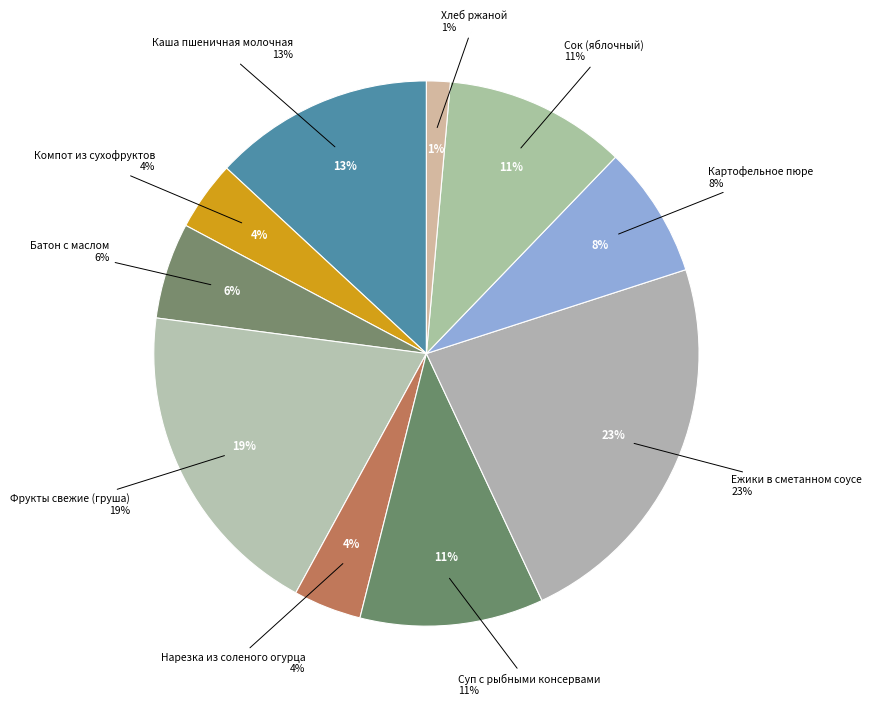

To the nearest percent, what is the average slice percentage?

10%